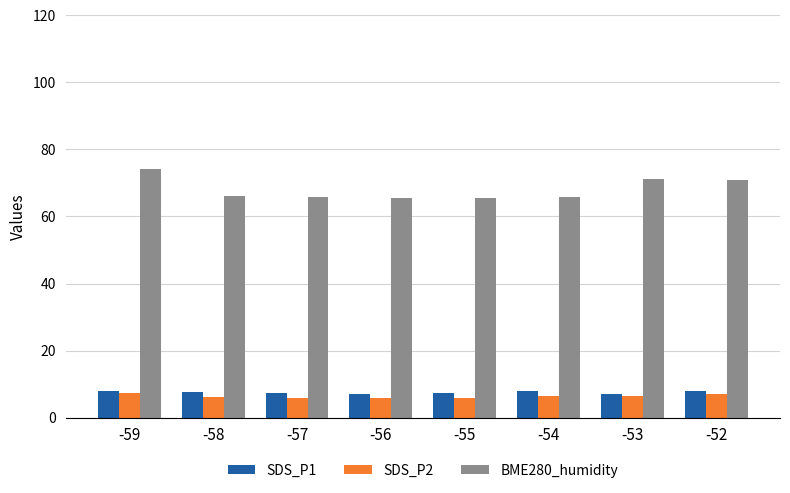

What is the difference between the highest and lowest values at -55?

59.7